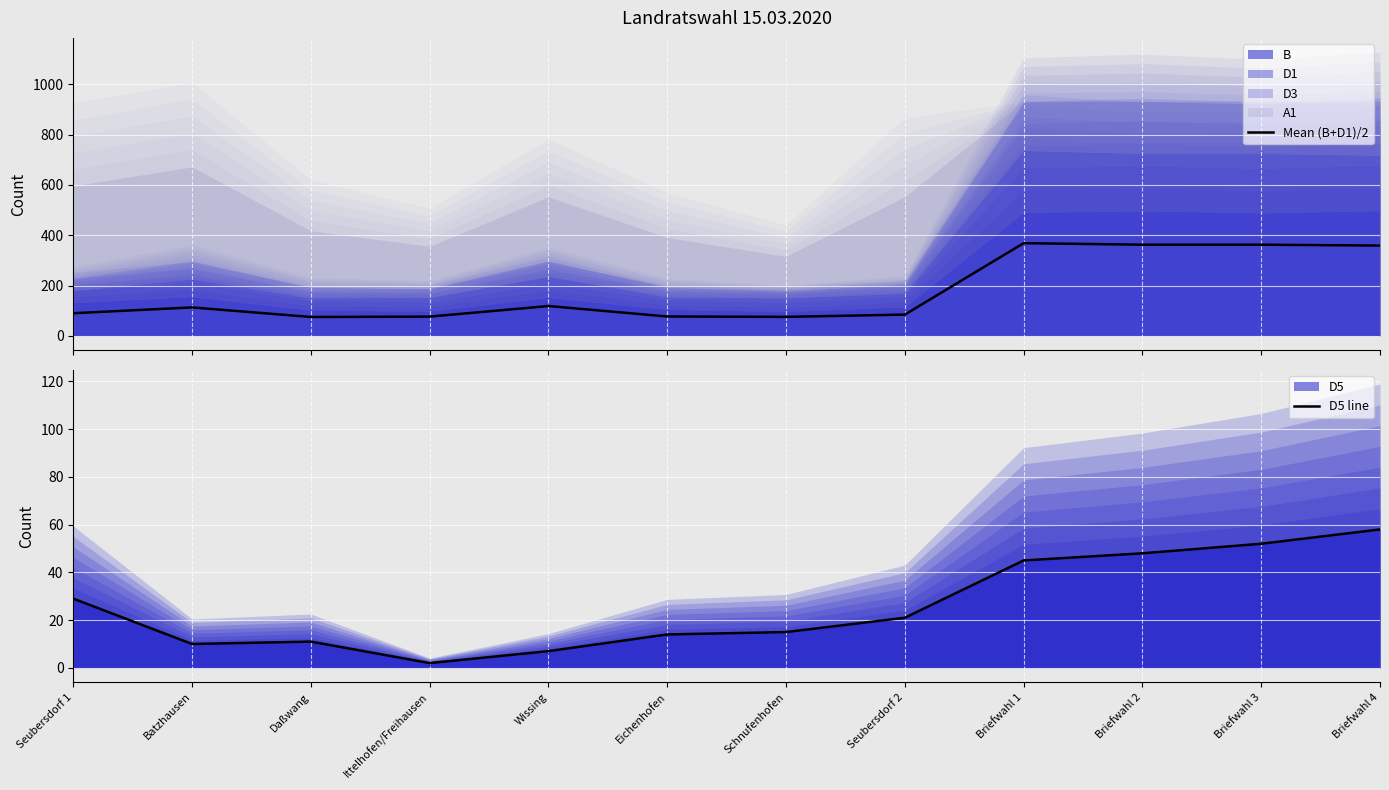

What is the label of the 9th point from the left?

Briefwahl 1